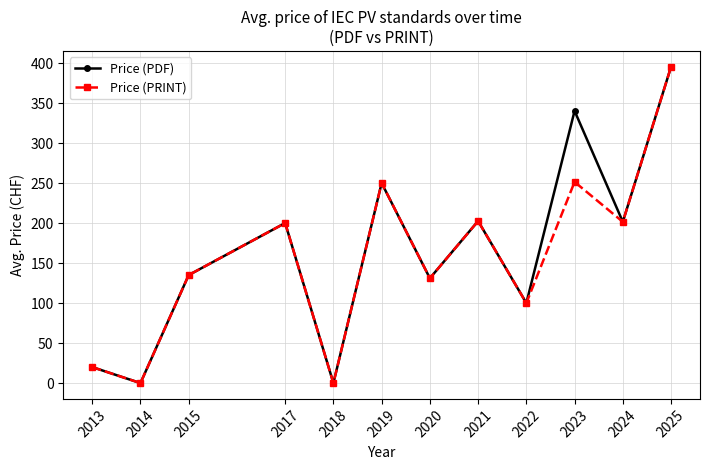

Which series changed the most between 2020 and 2023?

Price (PDF)